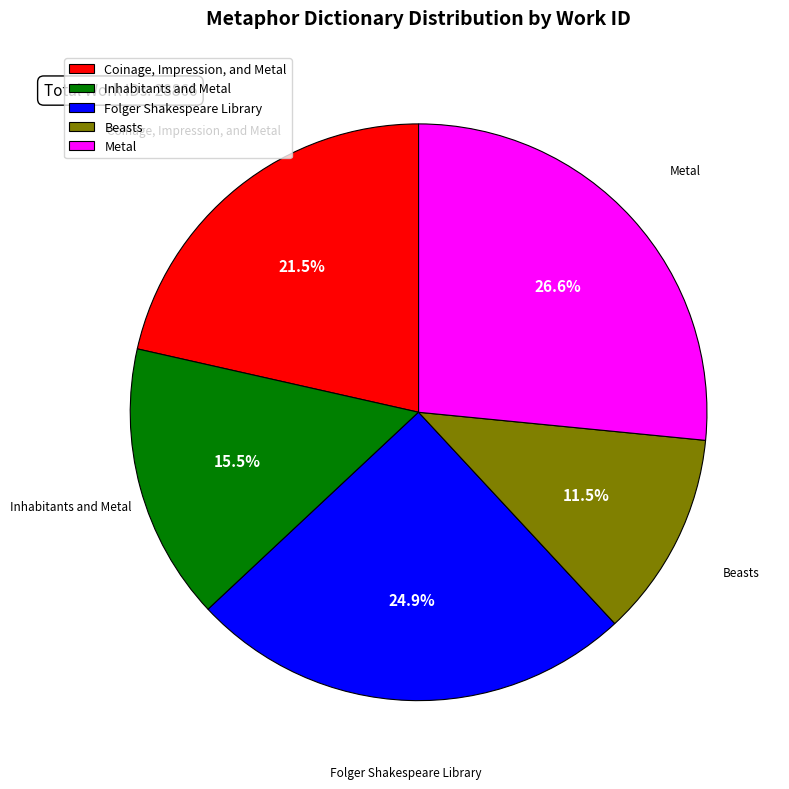

What percentage is NOT represented by Folger Shakespeare Library?

75.1%